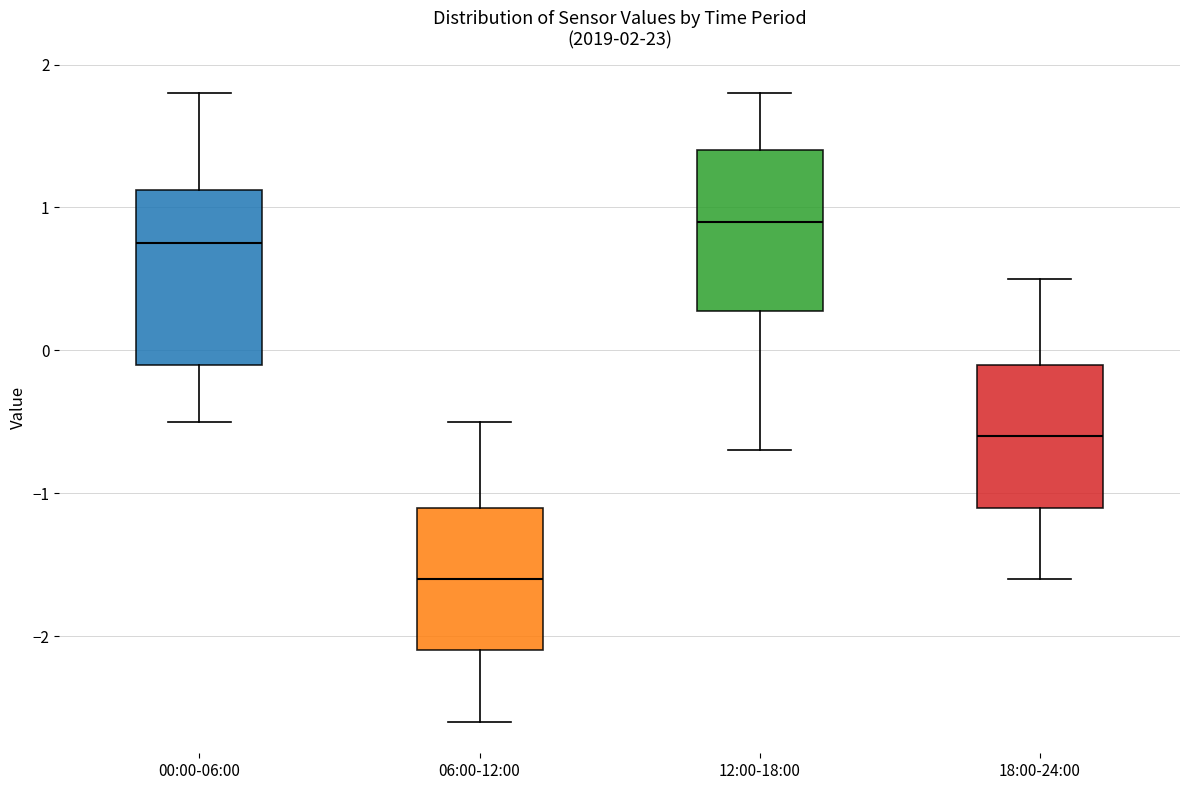

Which box has the highest median line?

12:00-18:00